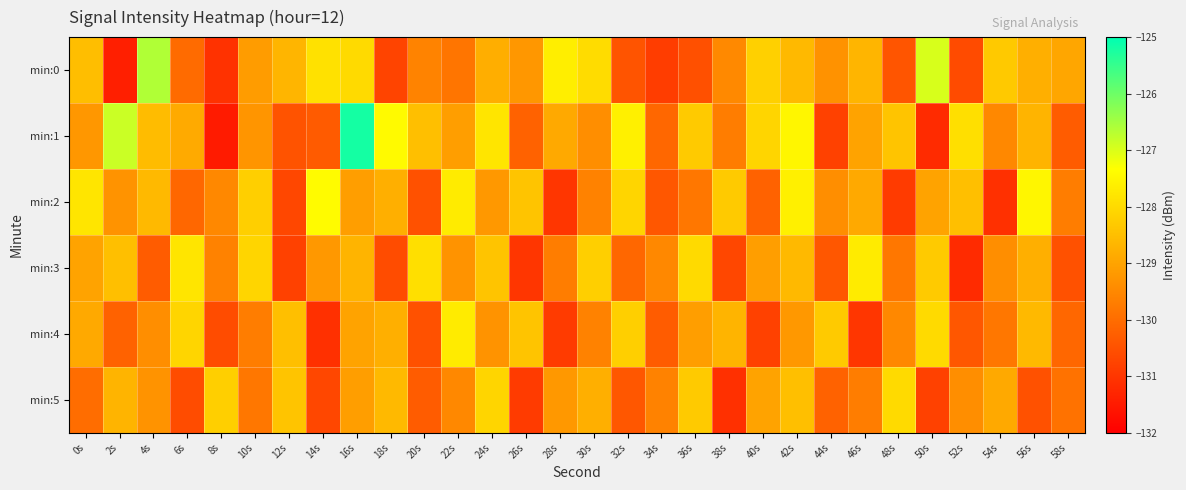

At how many categories does at least one series exceed -126?

1